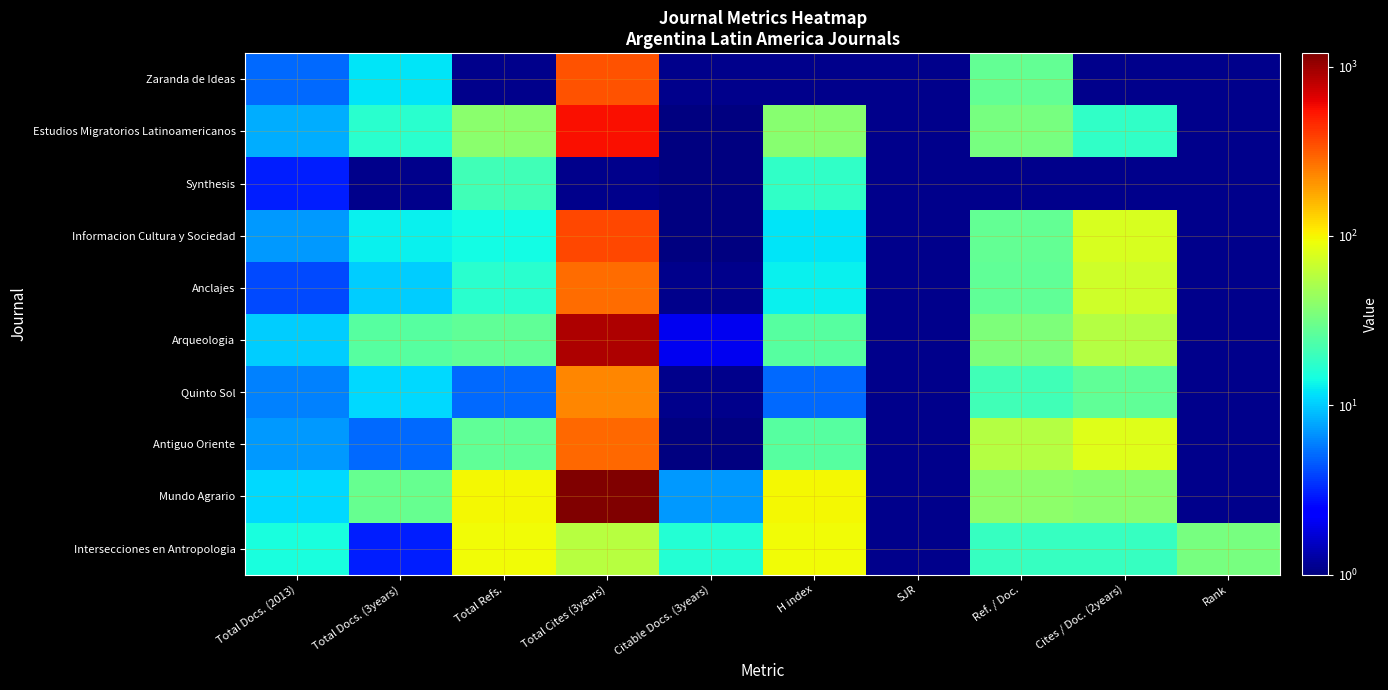

Rank the series at Total Refs. from lowest to highest value.

Zaranda de Ideas, Quinto Sol, Informacion Cultura y Sociedad, Anclajes, Synthesis, Antiguo Oriente, Arqueologia, Estudios Migratorios Latinoamericanos, Intersecciones en Antropologia, Mundo Agrario